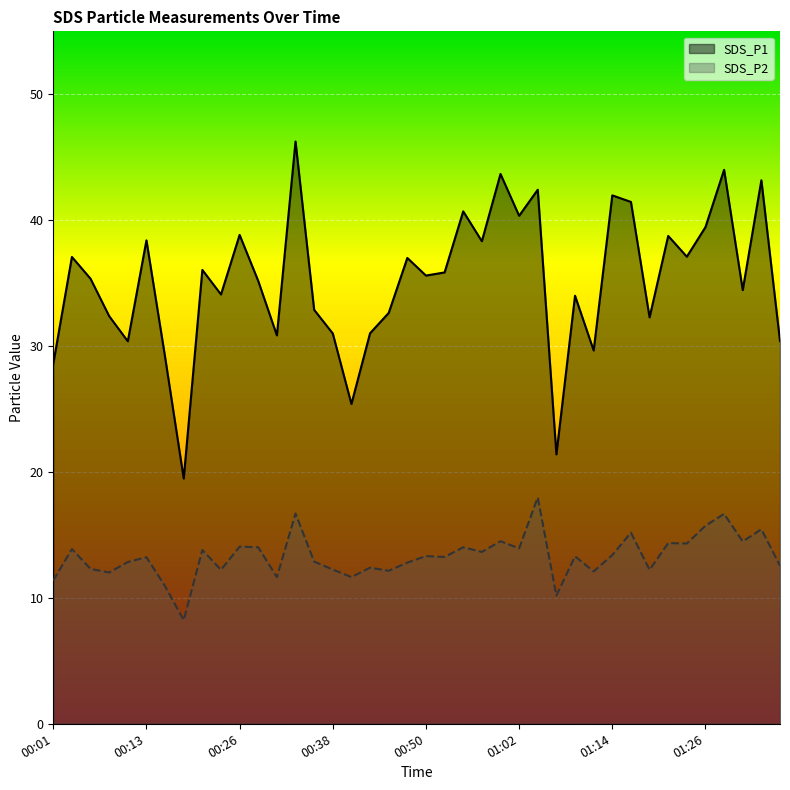

At how many categories does at least one series exceed 29?

36